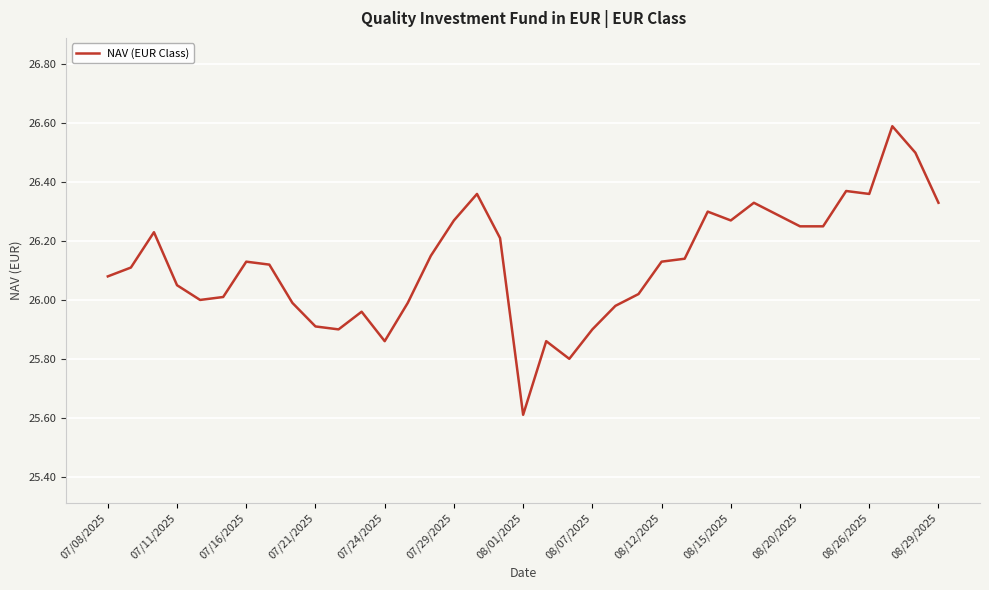

What is the difference between the maximum and minimum values?

1.0